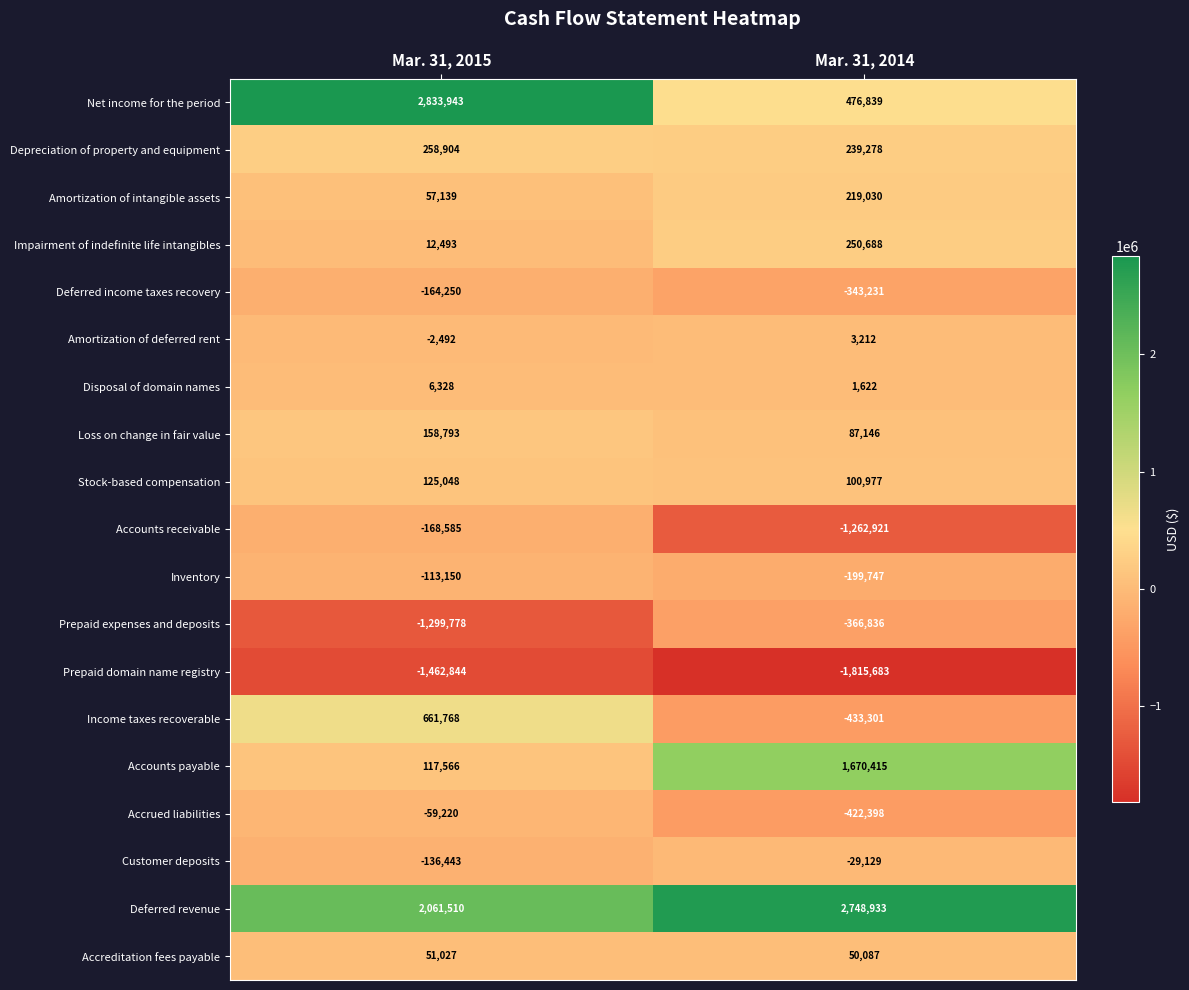

Is it true that Impairment of indefinite life intangibles equals 3780 at Mar. 31, 2015?

False